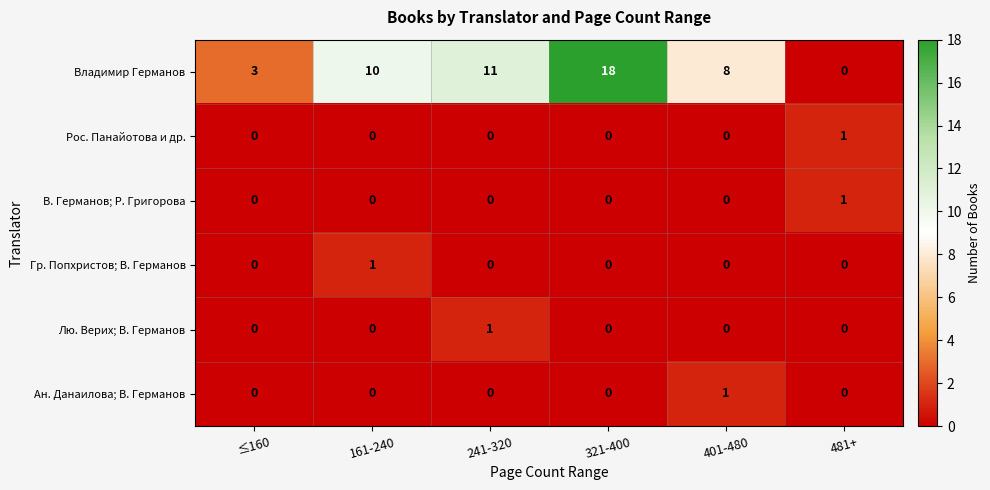

At which category does the chart reach its peak across all series?

321-400